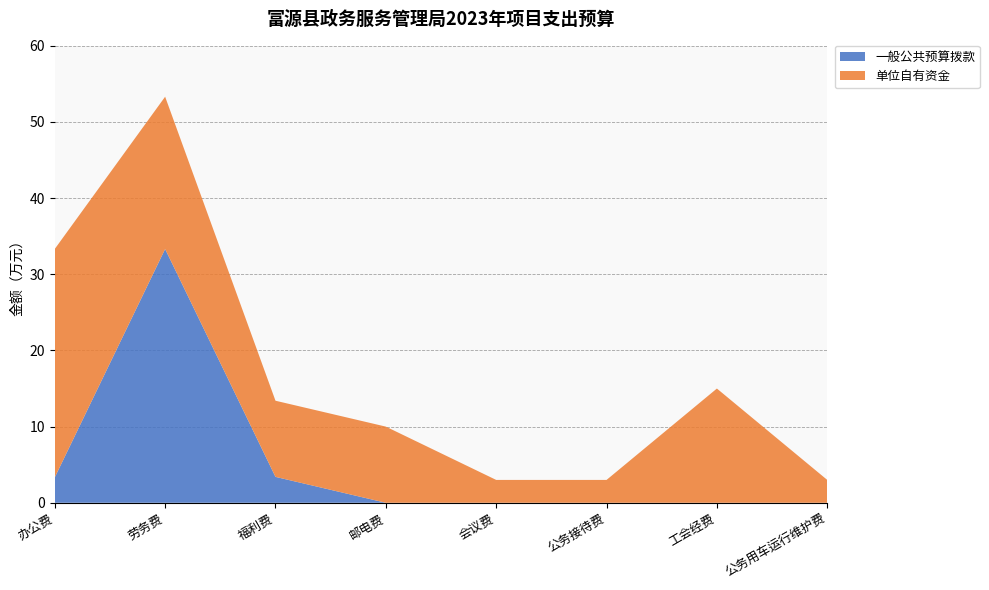

Reading left to right, what are all the values shown in this chart?

一般公共预算拨款: 3.3	33.3	3.4	0.0	0.0	0.0	0.0	0.0
单位自有资金: 30.0	20.0	10.0	10.0	3.0	3.0	15.0	3.0